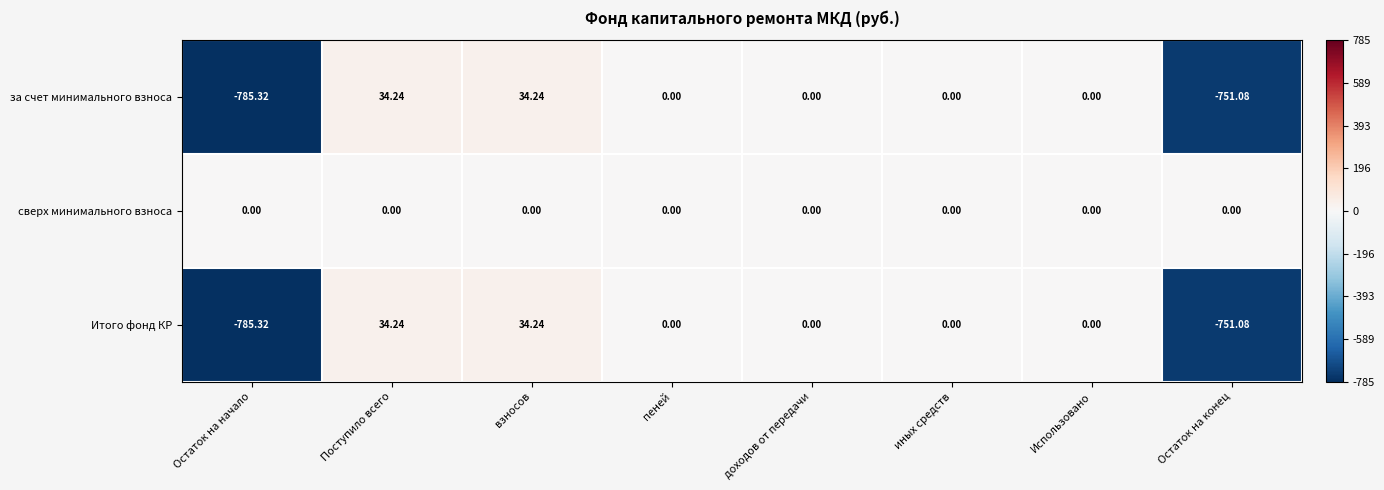

What is the difference between the highest and lowest values at Поступило всего?

34.2